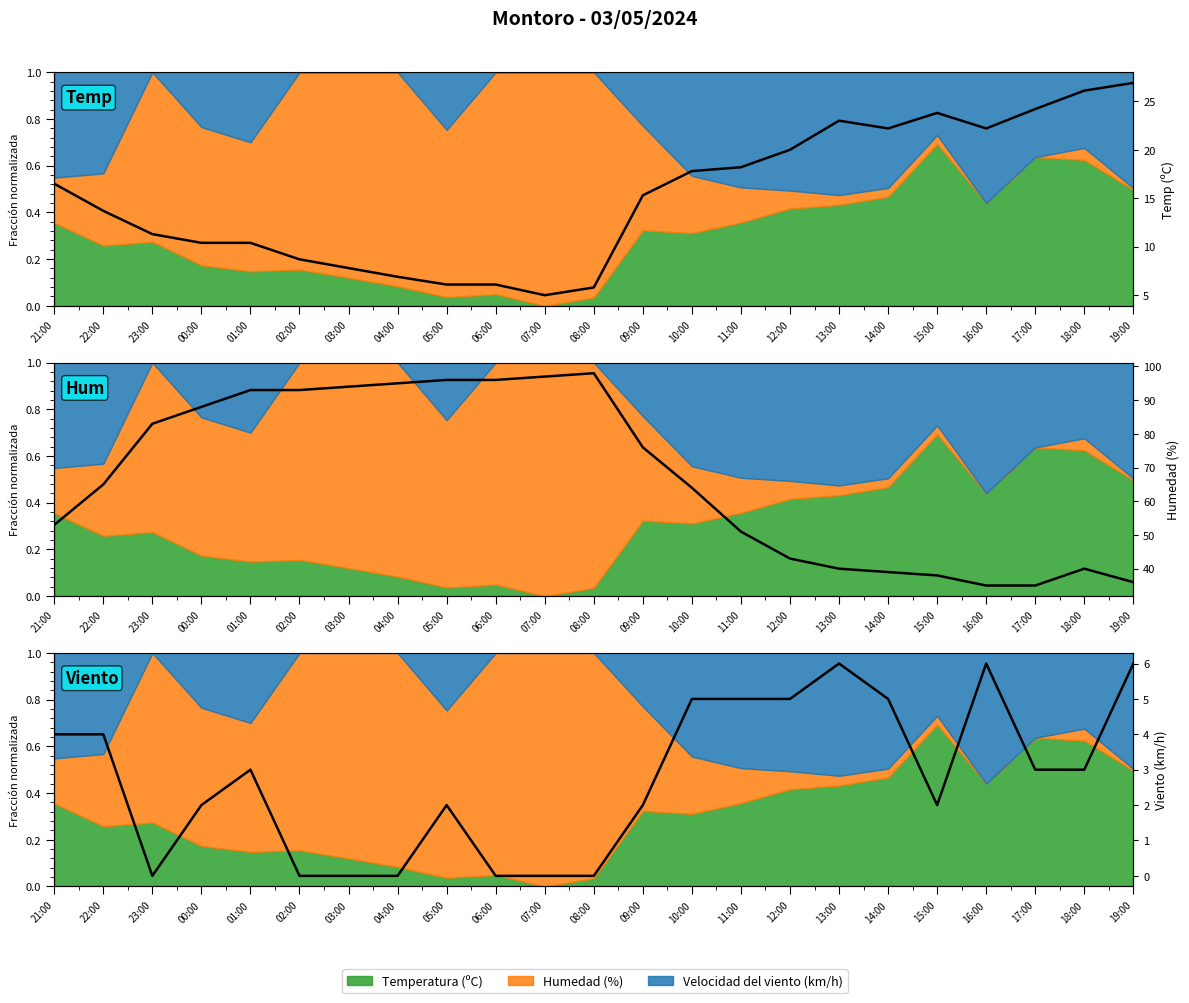

True or false: Temperatura (ºC) and Humedad (%) cross at least once.

False